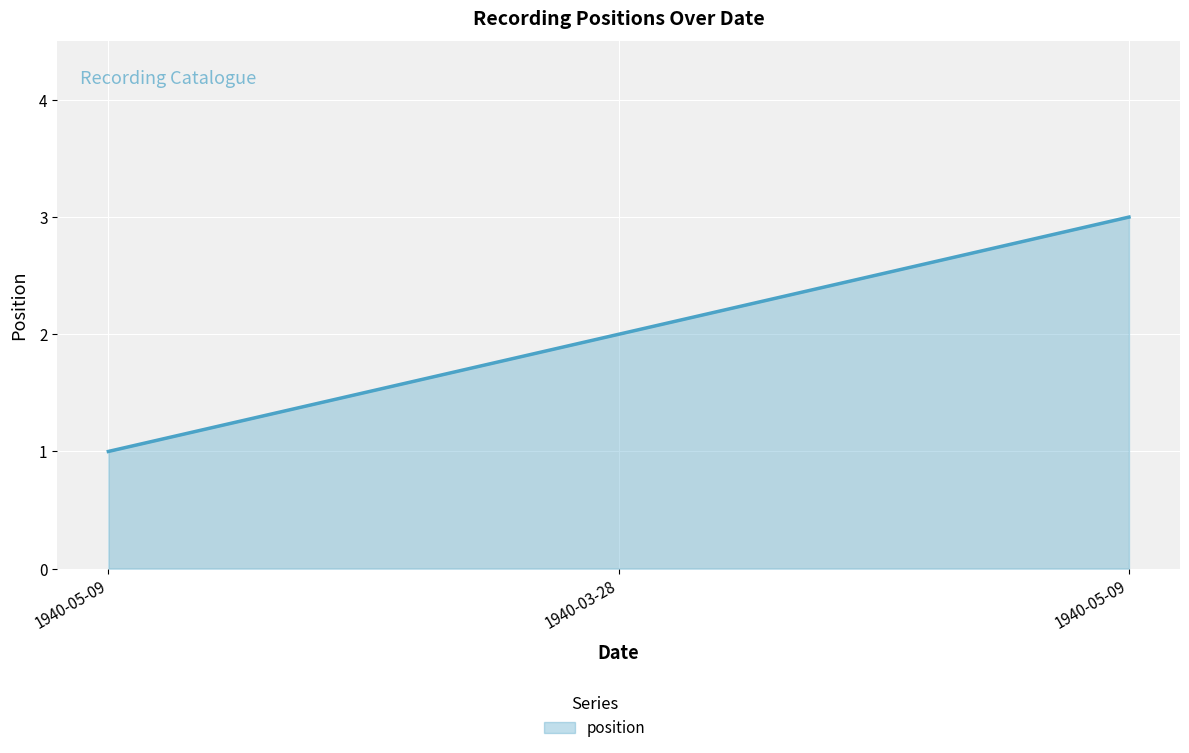

Count the number of categories in the chart.

3